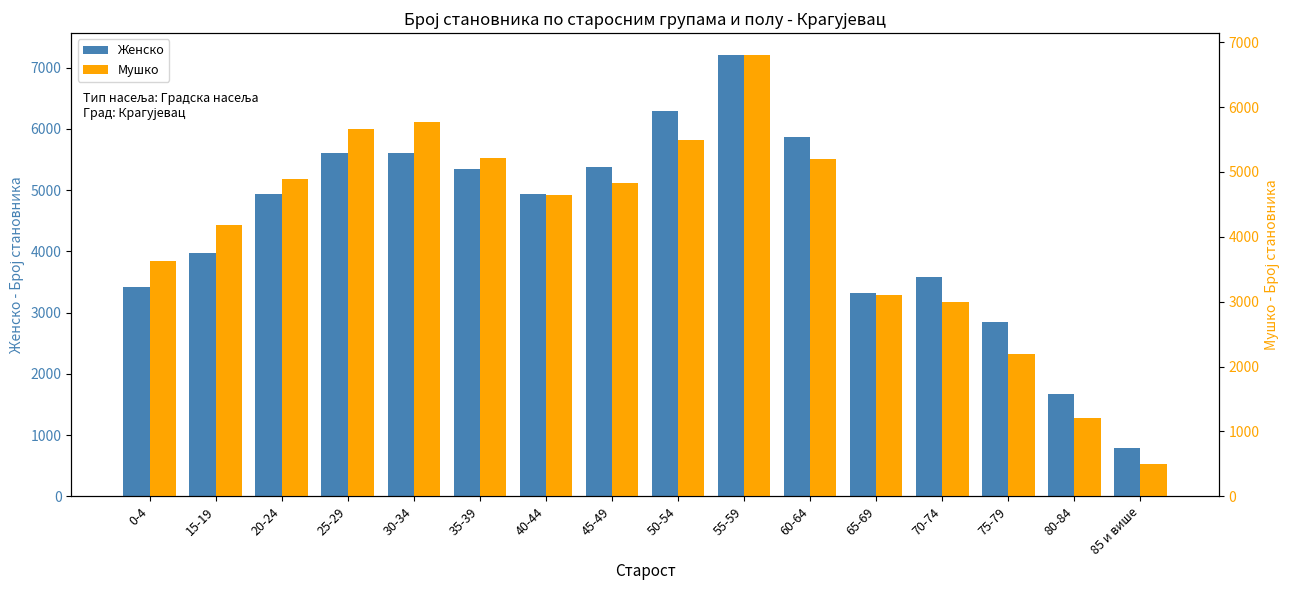

What is the difference between the Женско values at 30-34 and 40-44?

670